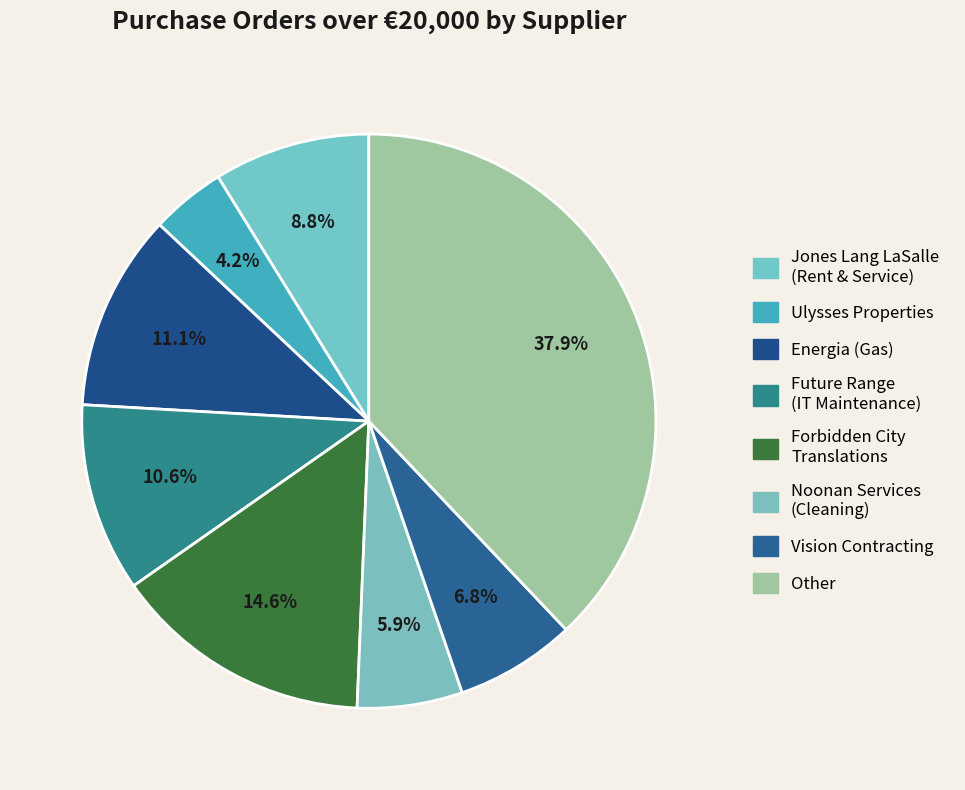

To the nearest percent, what portion does Energia (Gas) represent?

11%